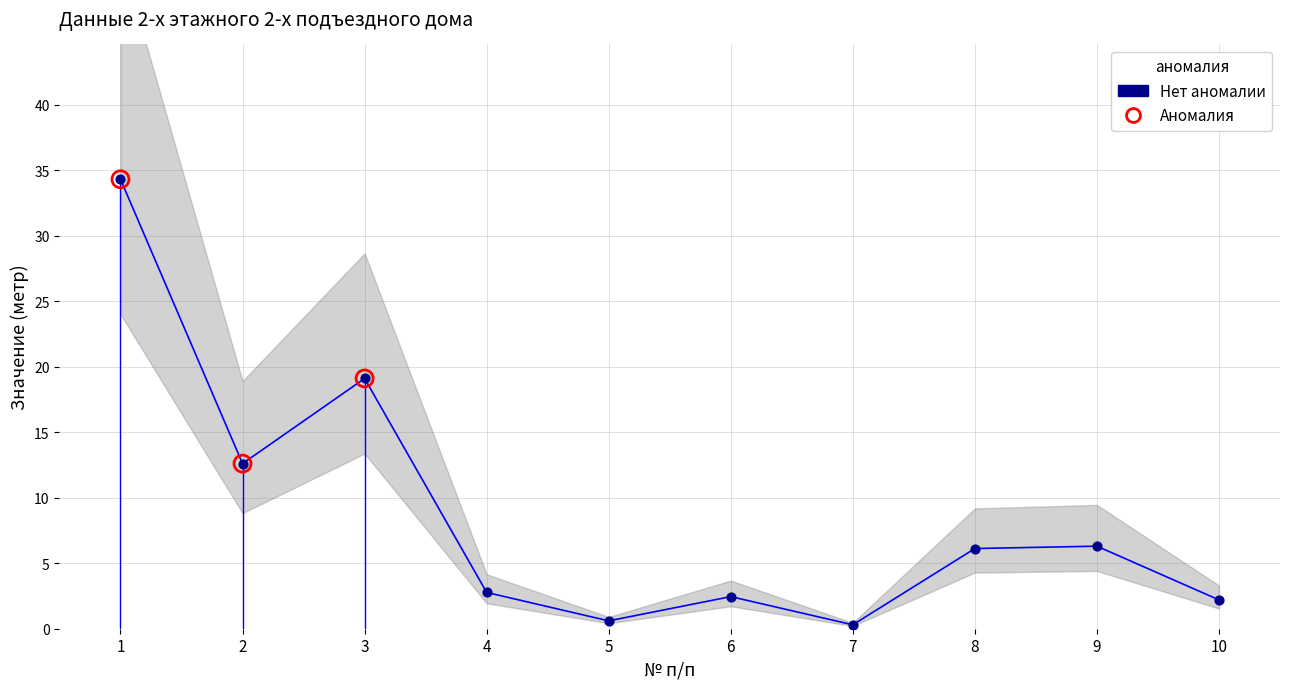

What is the change in value from 7 to 8?

+5.8